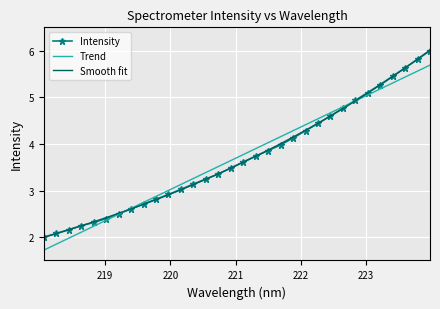

How many intersections are there between Trend and Intensity?

2